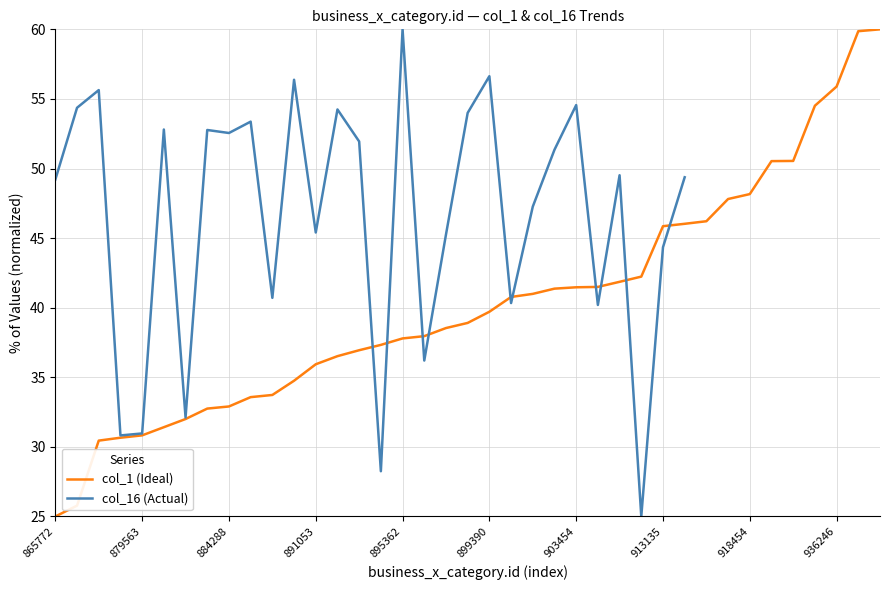

At which label does the data first exceed 38?

896957